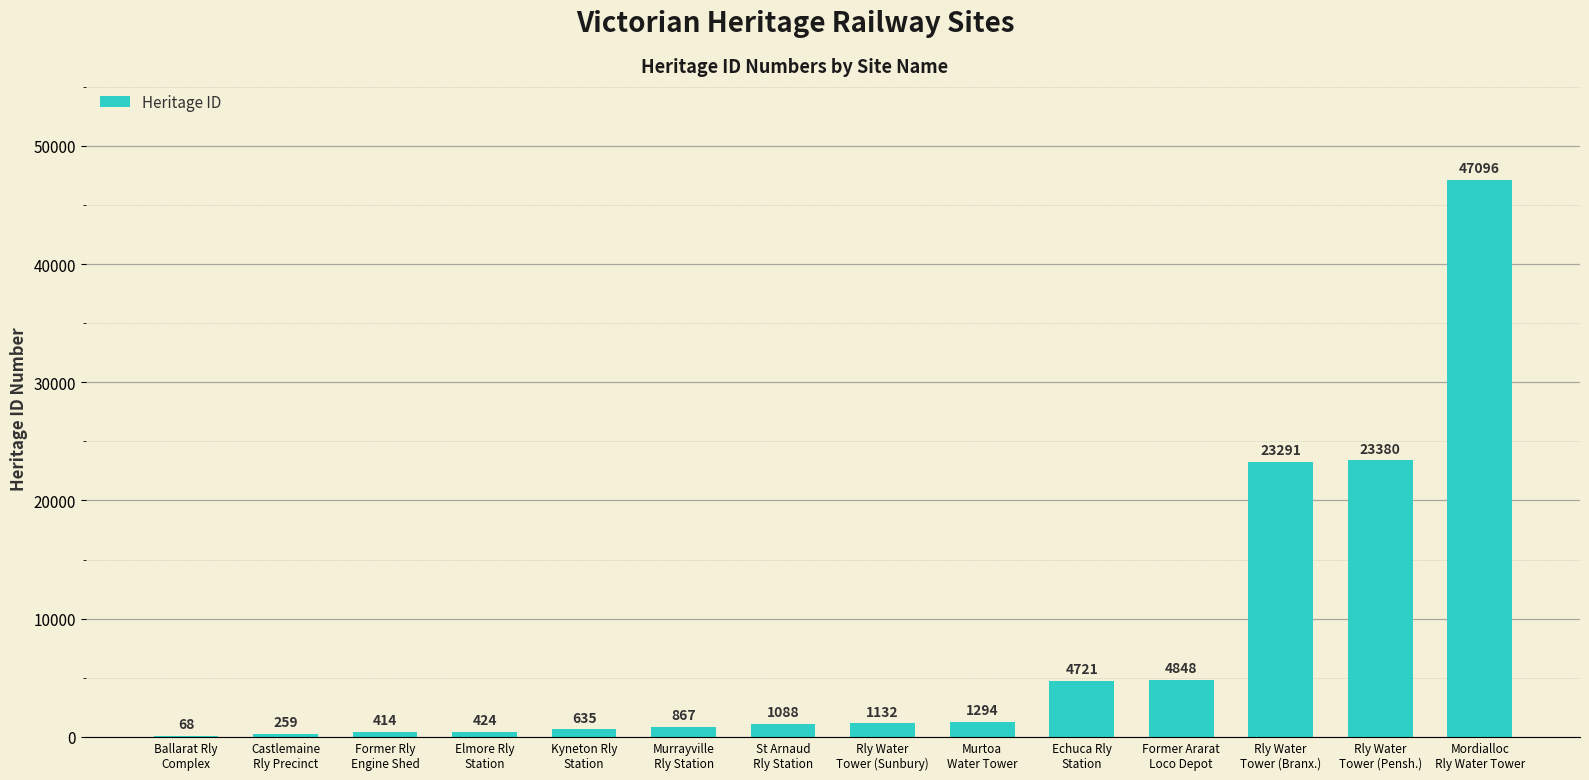

Which has a higher value, Elmore Rly
Station or Former Ararat
Loco Depot?

Former Ararat
Loco Depot